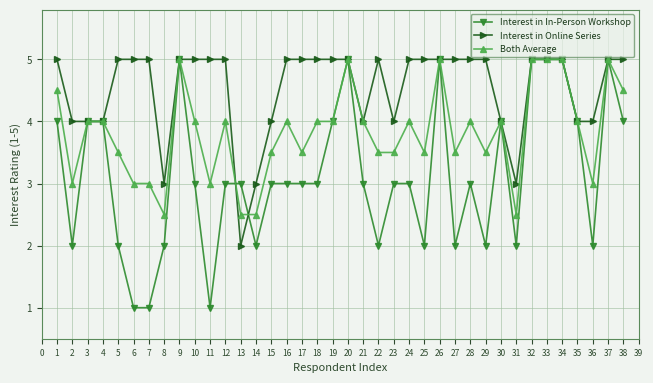

True or false: Both Average has a value of 3.5 at 5.

True